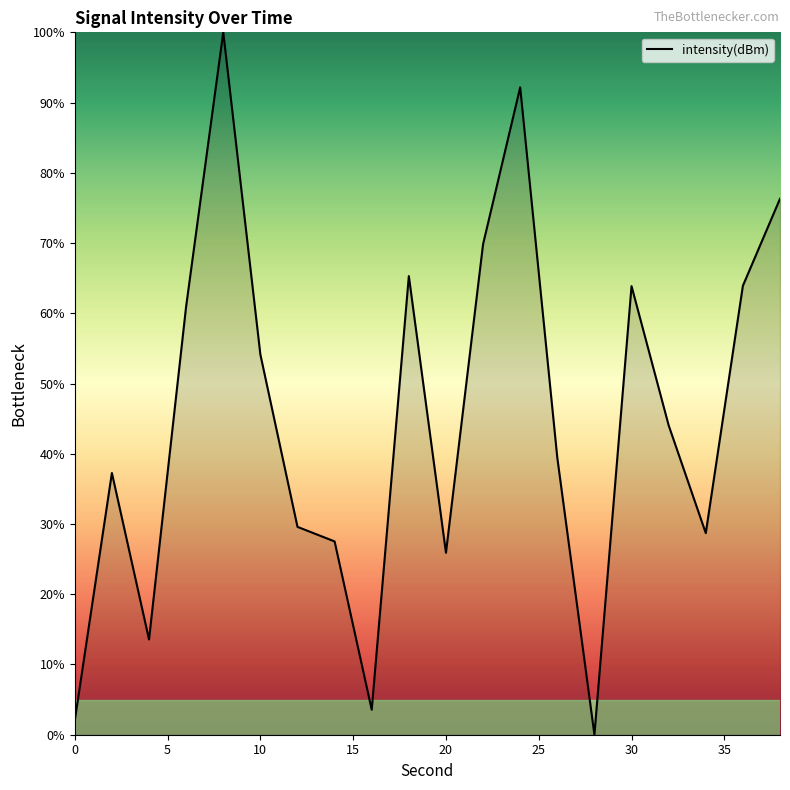

What is the difference between the maximum and minimum values?

100.0